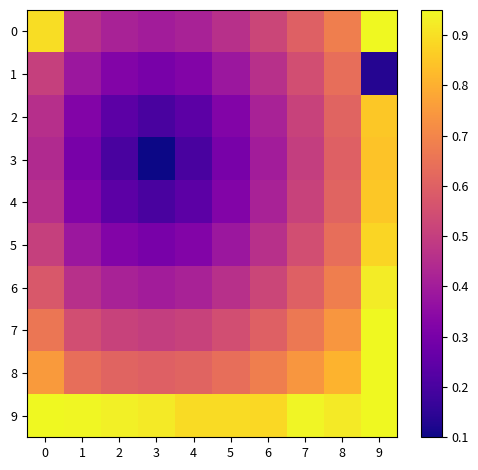

Reading right to left, transcribe all the data shown in this chart.

0: 9=0.9	8=0.7	7=0.6	6=0.5	5=0.5	4=0.4	3=0.4	2=0.4	1=0.5	0=0.9
1: 9=0.1	8=0.6	7=0.5	6=0.5	5=0.4	4=0.3	3=0.3	2=0.3	1=0.4	0=0.5
2: 9=0.9	8=0.6	7=0.5	6=0.4	5=0.3	4=0.2	3=0.2	2=0.2	1=0.3	0=0.5
3: 9=0.8	8=0.6	7=0.5	6=0.4	5=0.3	4=0.2	3=0.1	2=0.2	1=0.3	0=0.4
4: 9=0.9	8=0.6	7=0.5	6=0.4	5=0.3	4=0.2	3=0.2	2=0.2	1=0.3	0=0.5
5: 9=0.9	8=0.6	7=0.5	6=0.5	5=0.4	4=0.3	3=0.3	2=0.3	1=0.4	0=0.5
6: 9=0.9	8=0.7	7=0.6	6=0.5	5=0.5	4=0.4	3=0.4	2=0.4	1=0.5	0=0.6
7: 9=0.9	8=0.7	7=0.7	6=0.6	5=0.5	4=0.5	3=0.5	2=0.5	1=0.5	0=0.7
8: 9=0.9	8=0.8	7=0.7	6=0.7	5=0.6	4=0.6	3=0.6	2=0.6	1=0.6	0=0.8
9: 9=0.9	8=0.9	7=0.9	6=0.9	5=0.9	4=0.9	3=0.9	2=0.9	1=0.9	0=0.9